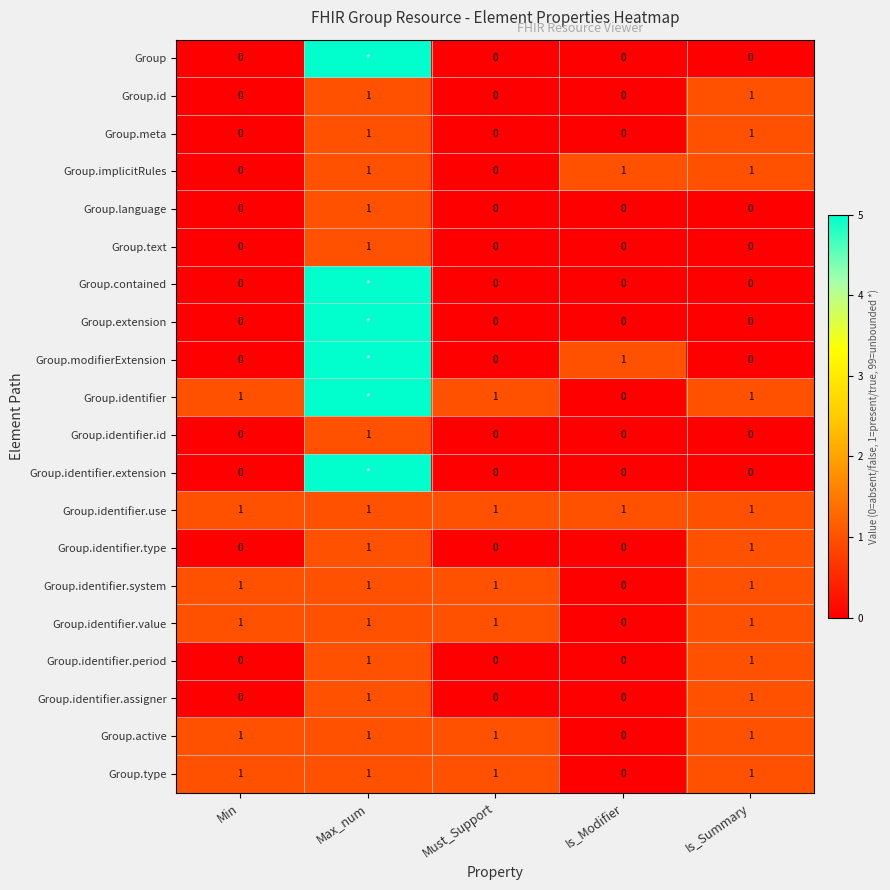

Is it true that Group.identifier.assigner equals 1 at Is_Summary?

True